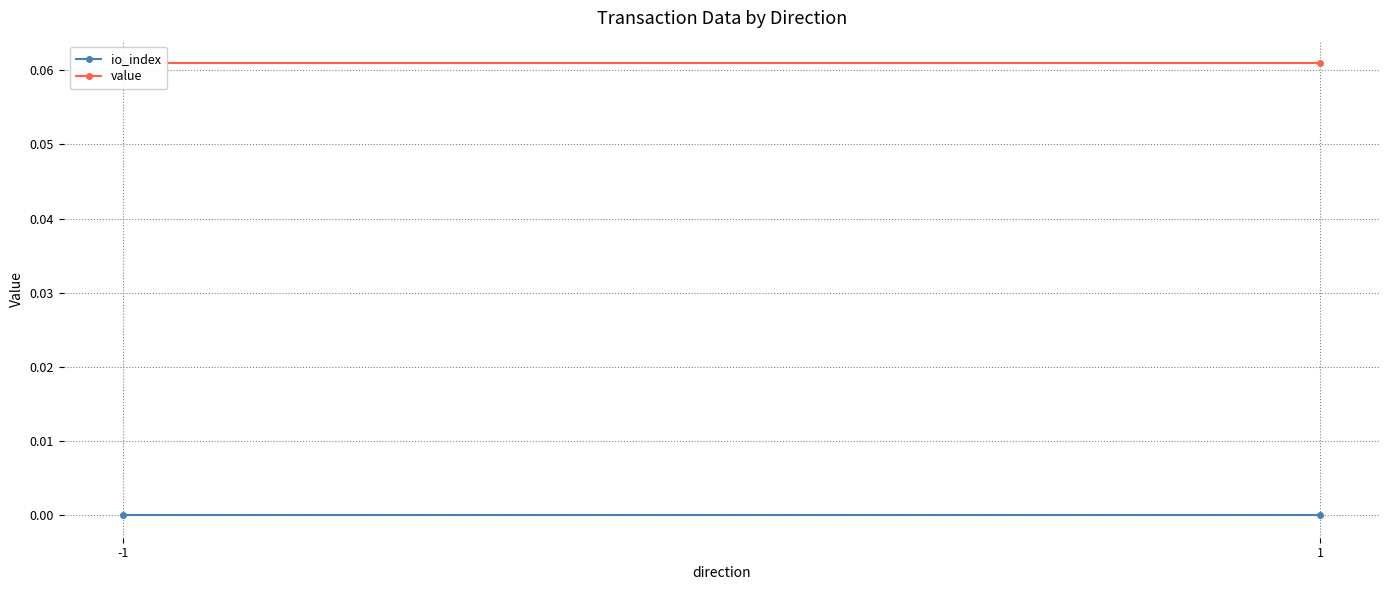

What is the sum of the value values at 1 and -1?

0.1